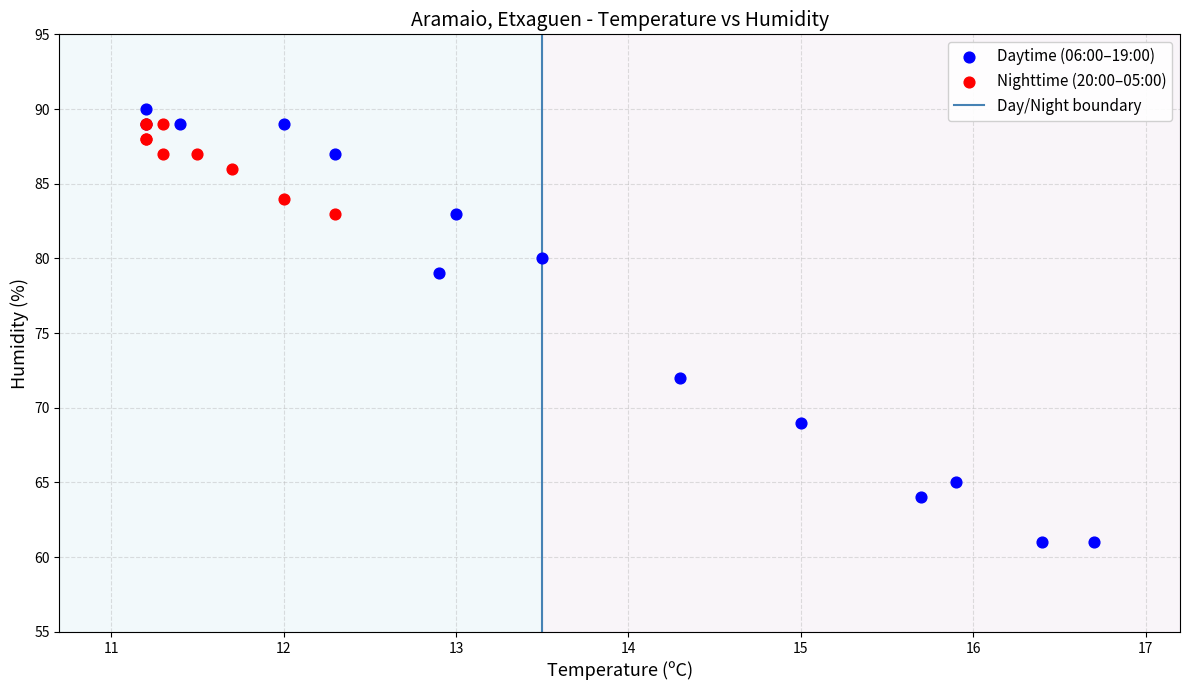

Which series has the widest spread of Y values?

Daytime (06:00–19:00)